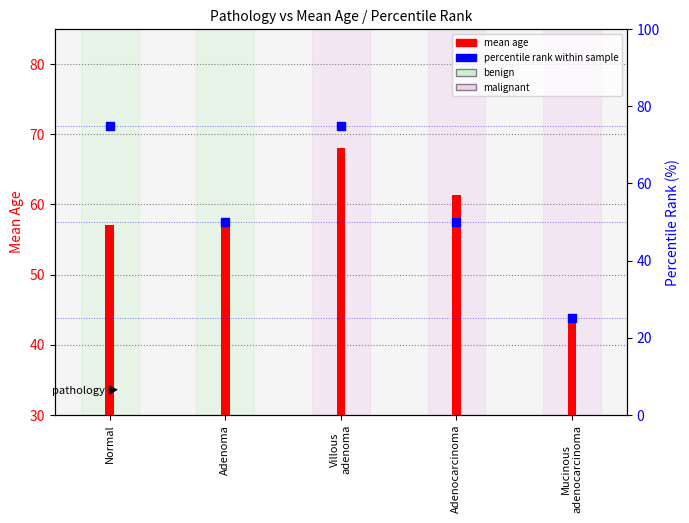

What is the total value across all series at Normal?

132.0